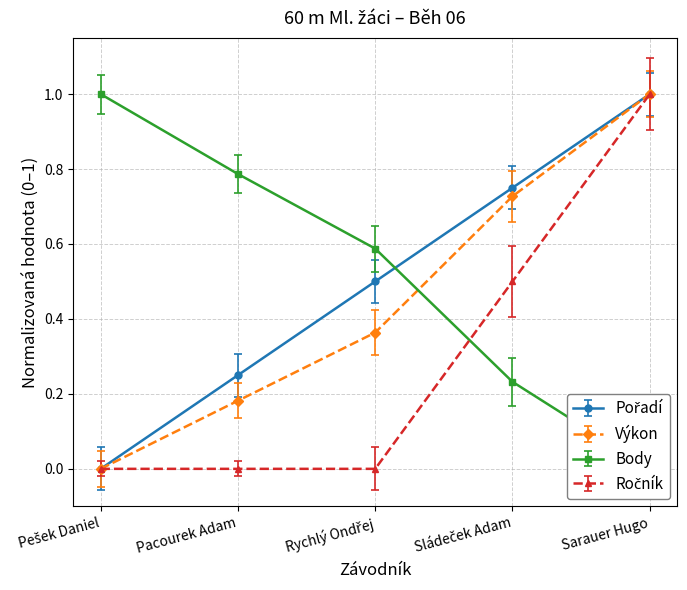

True or false: Body has more than 2 points higher than both neighbors.

False